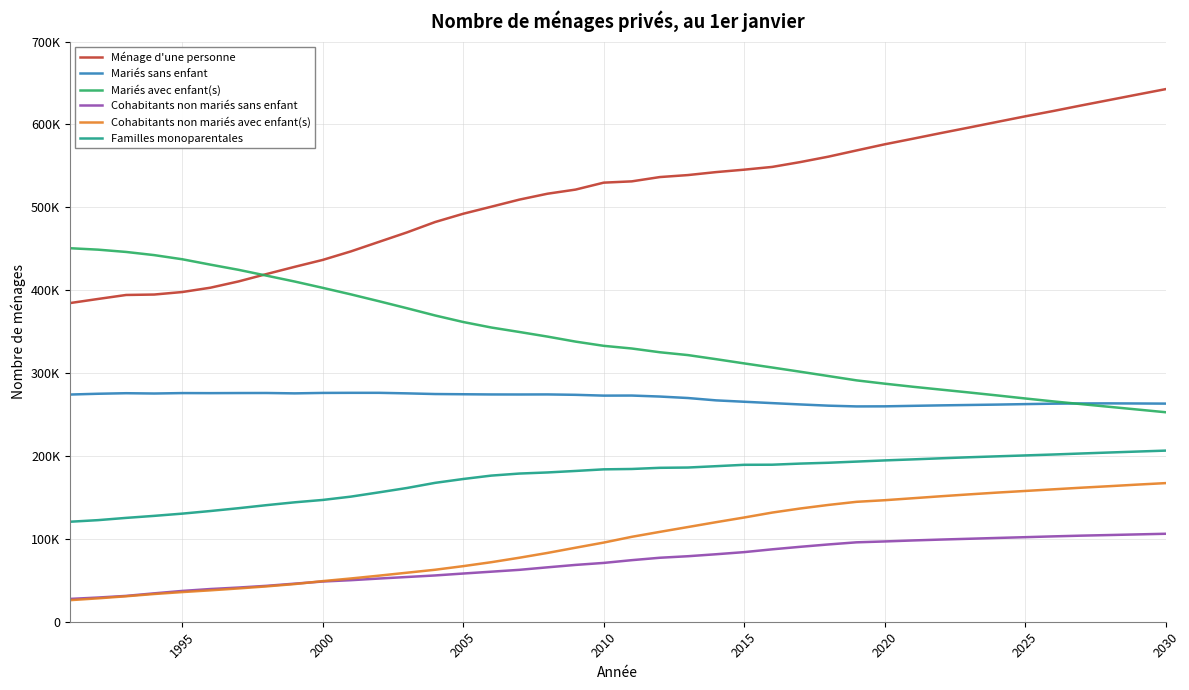

Does the chart have visible grid lines?

Yes